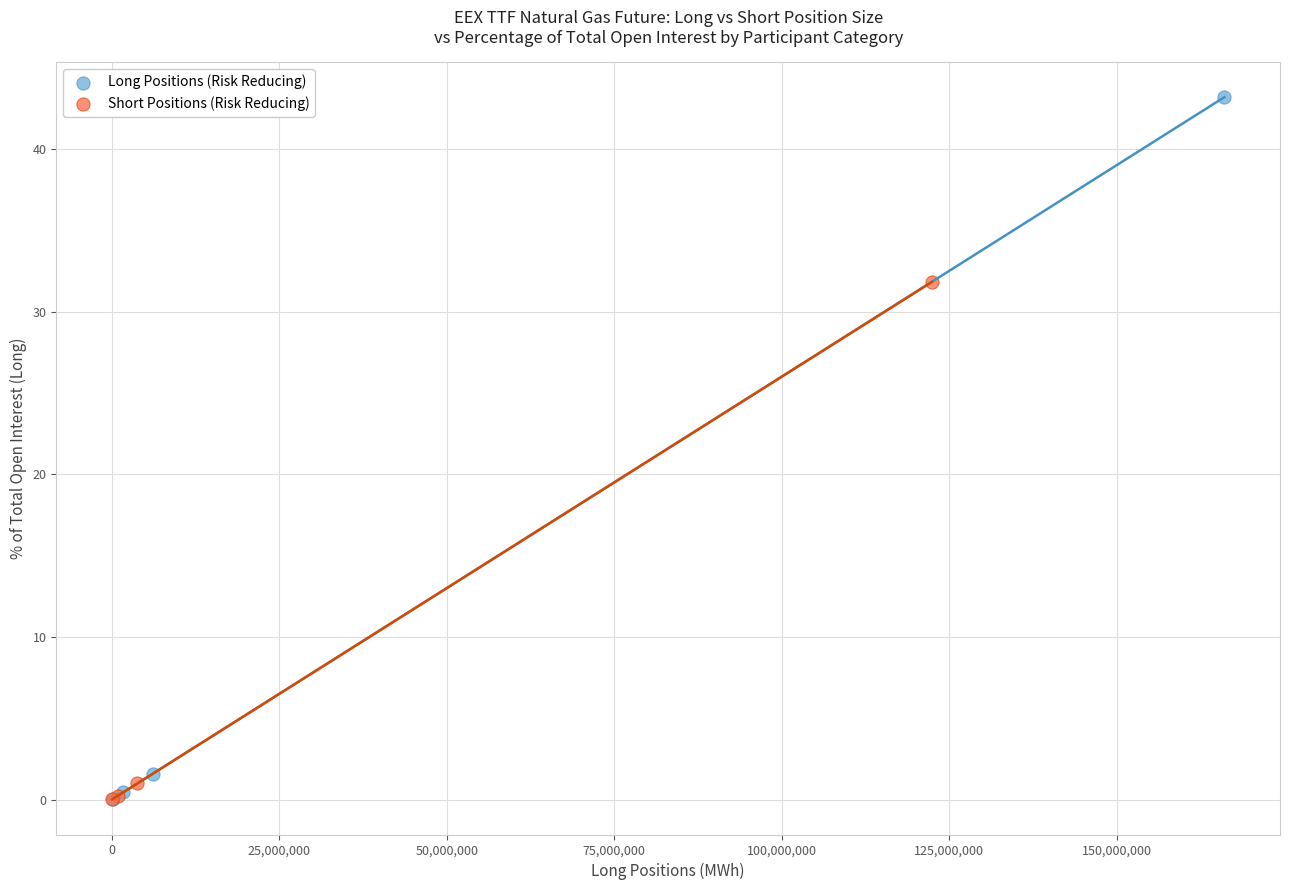

Which series has the widest spread of Y values?

Long Positions (Risk Reducing)